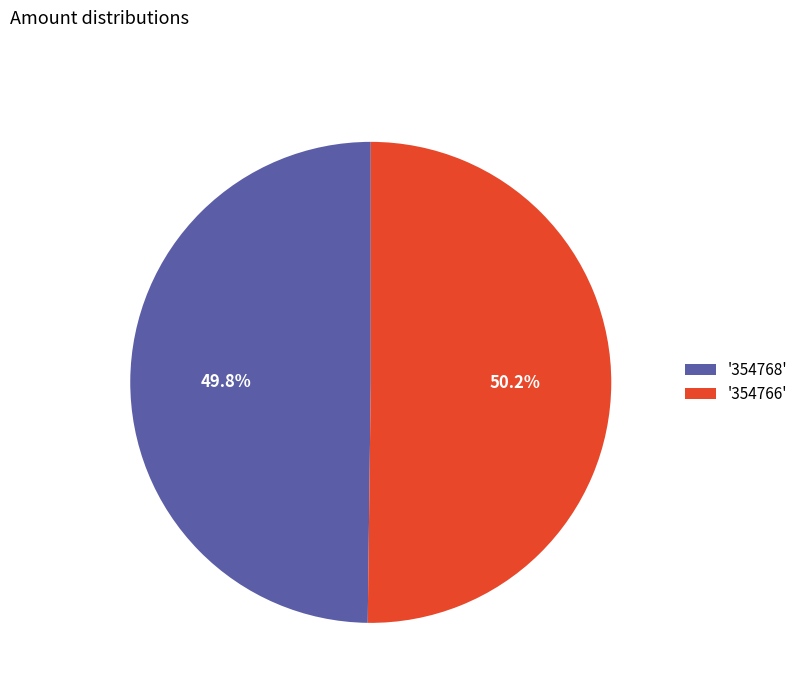

What is the ratio of the value at '354766' to the value at '354768'?

1.0